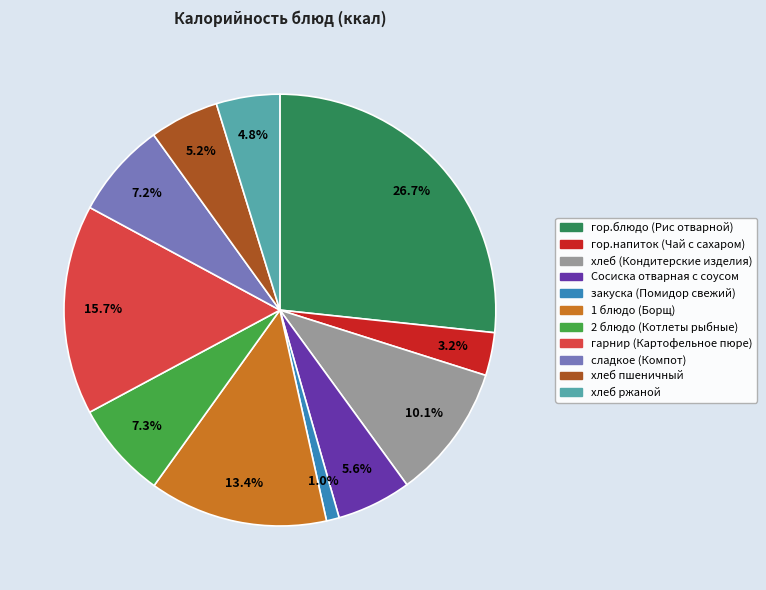

Between закуска (Помидор свежий) and хлеб ржаной, which is larger?

хлеб ржаной